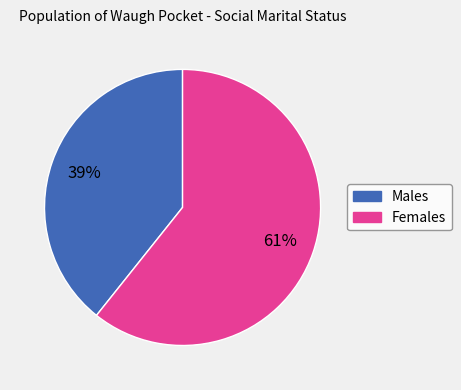

To the nearest percent, what is the average slice percentage?

50%